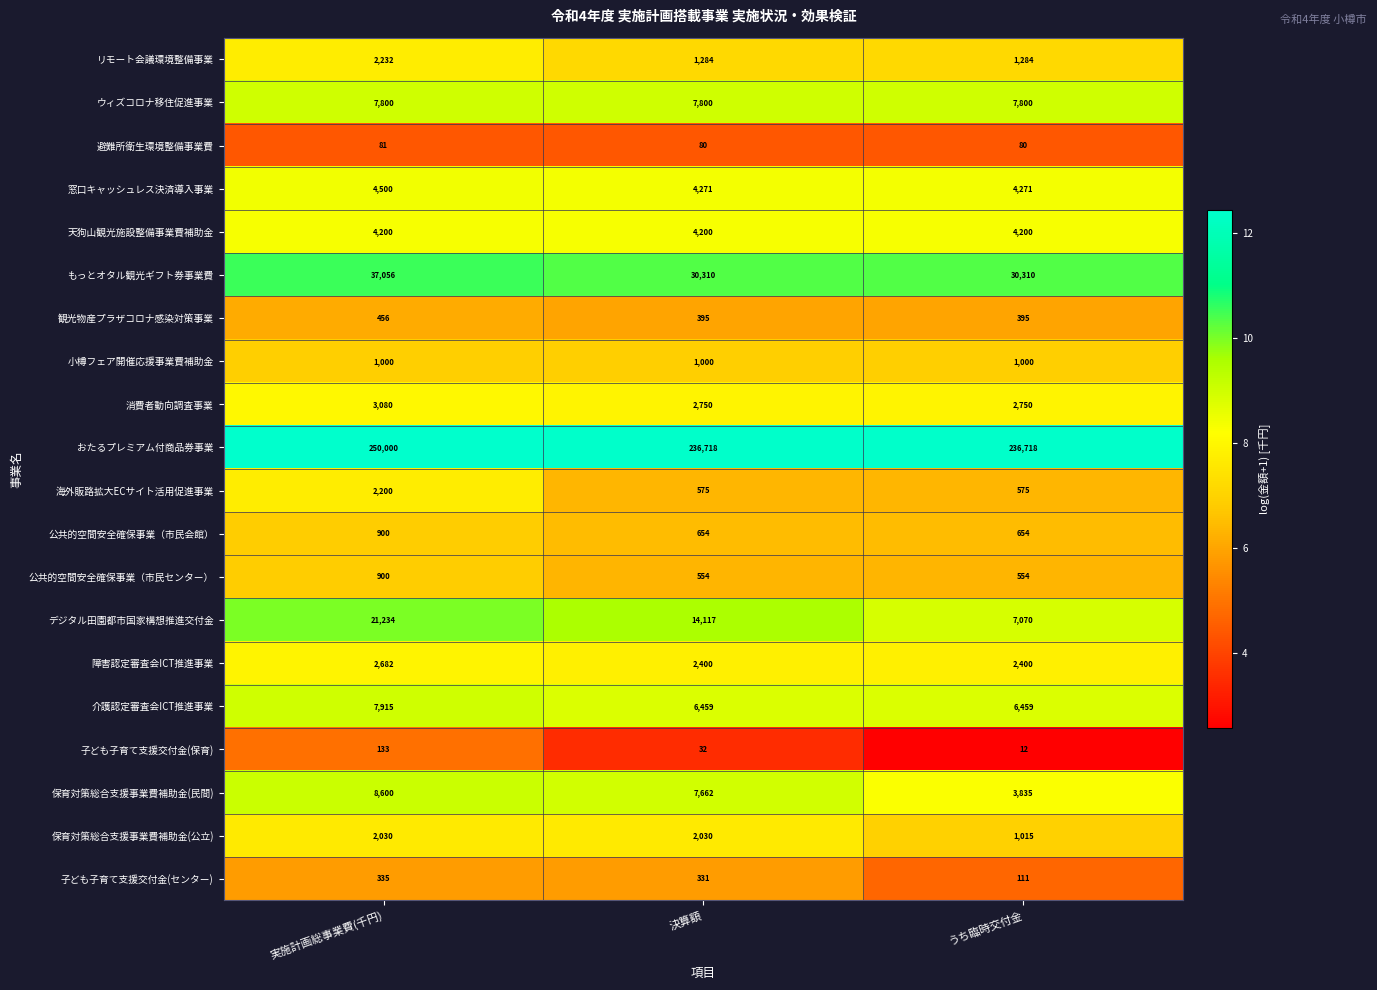

What is the maximum value shown in the chart?

250000